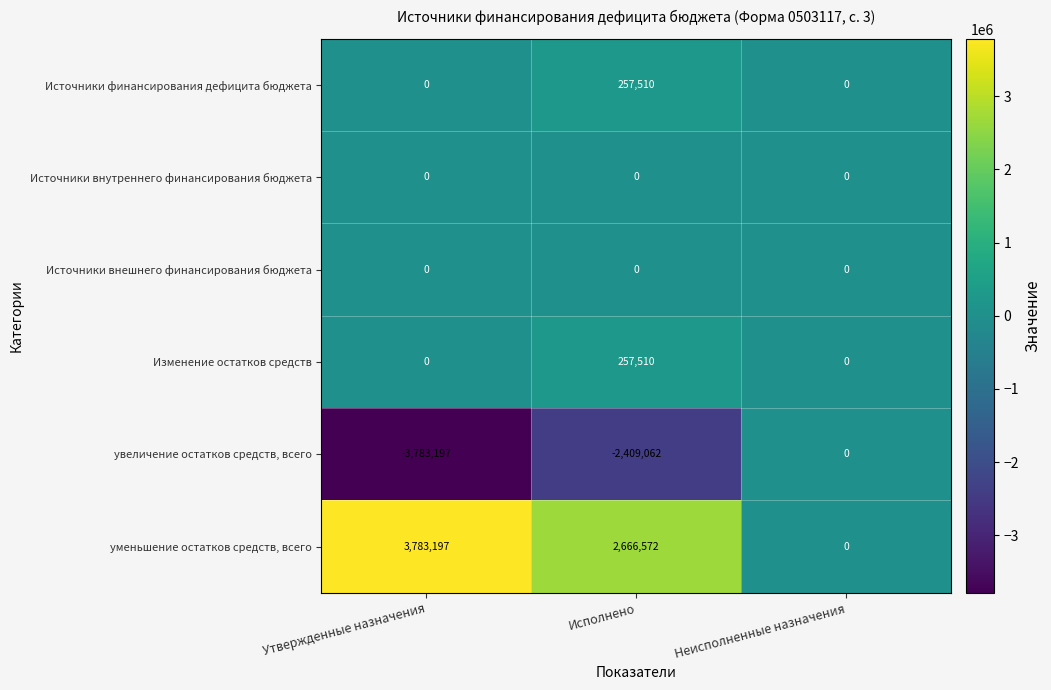

List the labels in order of уменьшение остатков средств, всего value, largest first.

Утвержденные назначения, Исполнено, Неисполненные назначения